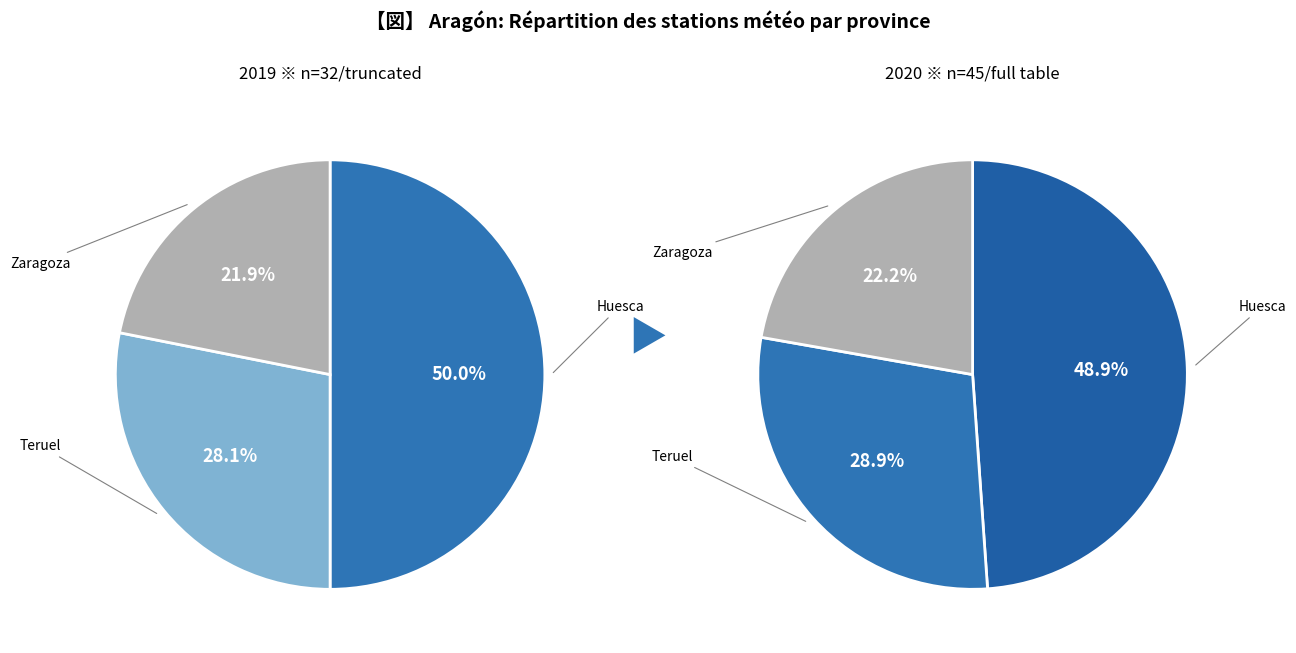

Is there a majority slice in this chart?

No